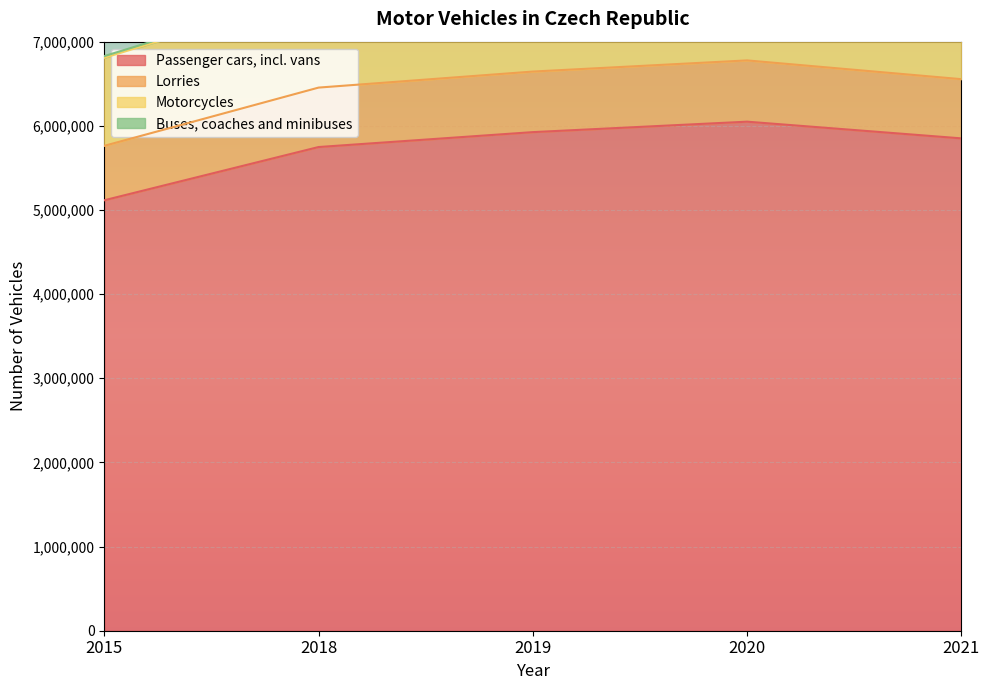

At which category is the sum across all series the highest?

2020